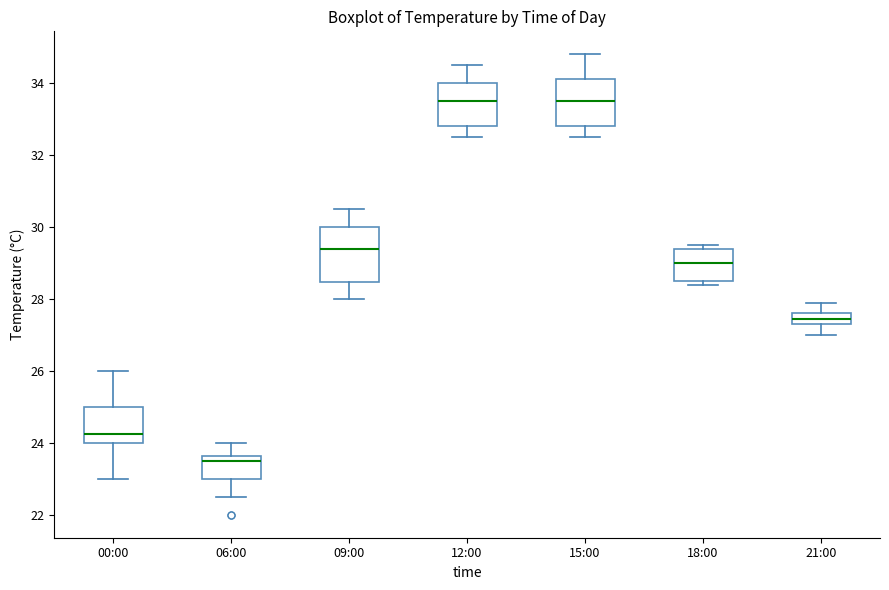

Where does the lower whisker of the box for 06:00 end on the y-axis? The values are not printed on the chart, so give them approximately, as read against the axis.

22.6